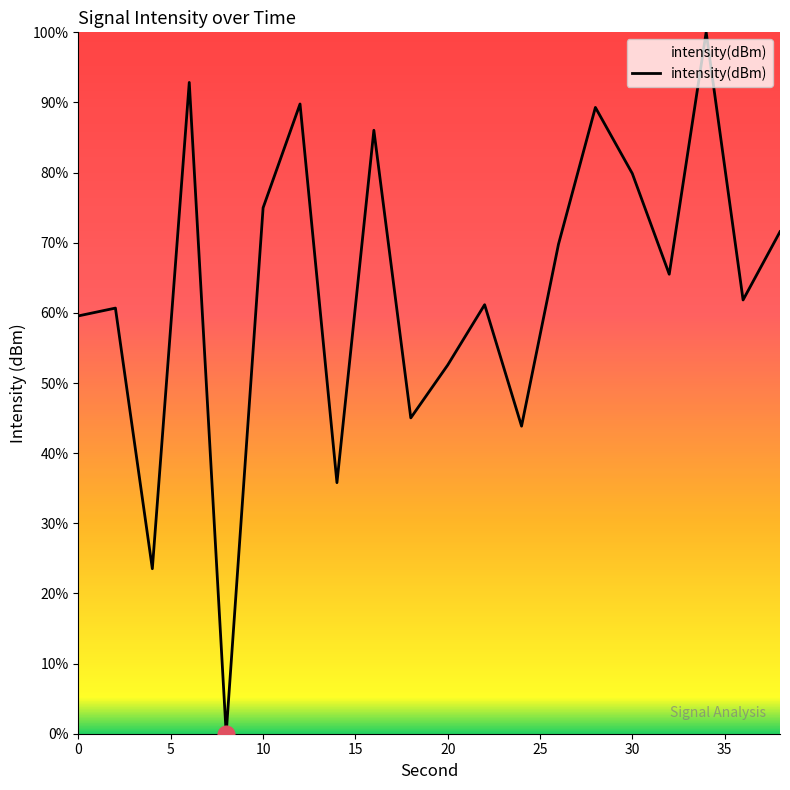

What is the maximum value shown in the chart?

100.0